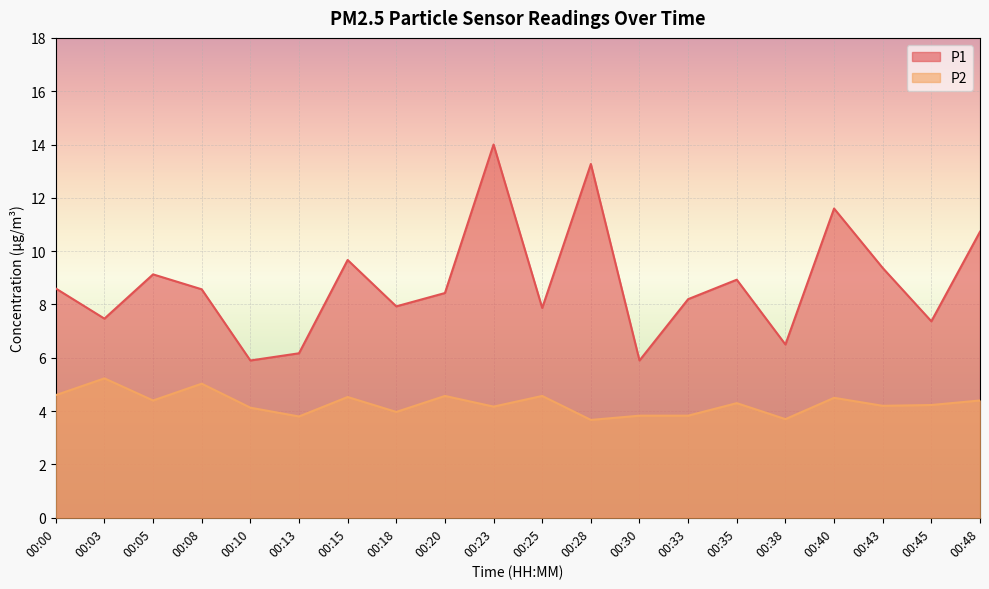

What is the value of the P1 point at the 2nd from the left?

7.5